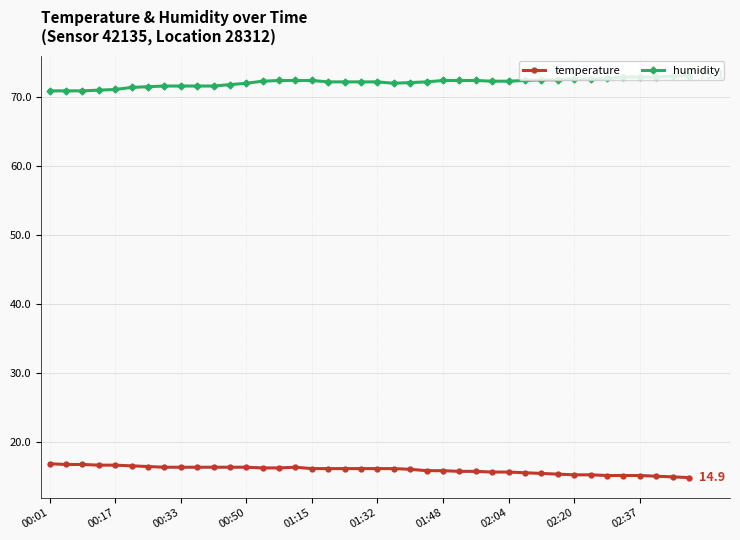

Rank the series by their maximum value, from highest to lowest.

humidity, temperature